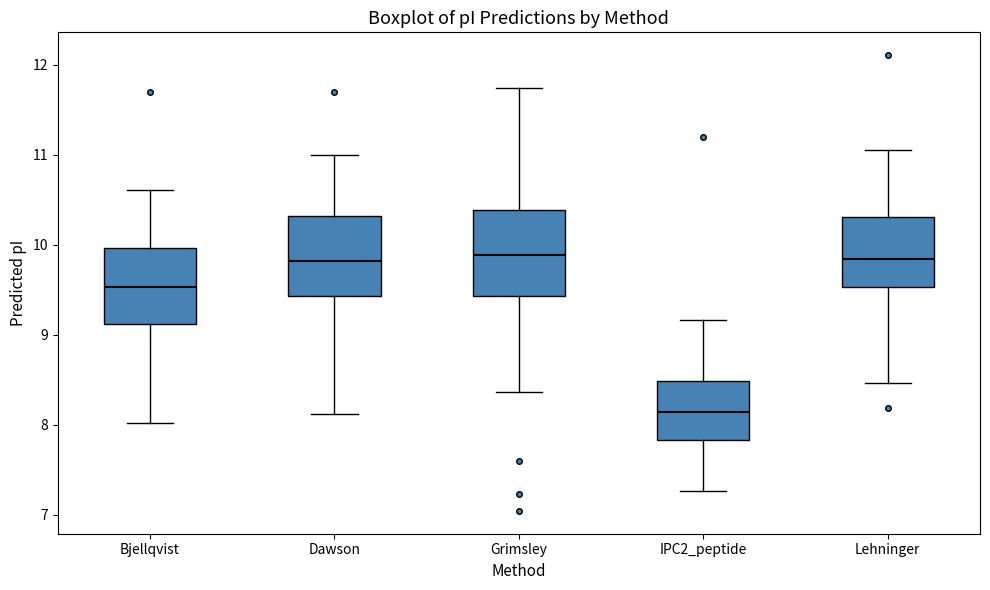

Reading left to right, transcribe this box plot: for each box, give where its median line is, the range the box spans, and where its two whiskers end, as read against the y-axis. The values are not printed on the chart, so give them approximately, as read against the axis.

Bjellqvist: median 9.5, box 9.1 to 10.0, whiskers 8.0 to 10.6
Dawson: median 9.8, box 9.4 to 10.3, whiskers 8.1 to 11.0
Grimsley: median 9.9, box 9.4 to 10.4, whiskers 8.4 to 11.7
IPC2_peptide: median 8.1, box 7.8 to 8.5, whiskers 7.3 to 9.2
Lehninger: median 9.8, box 9.5 to 10.3, whiskers 8.5 to 11.1